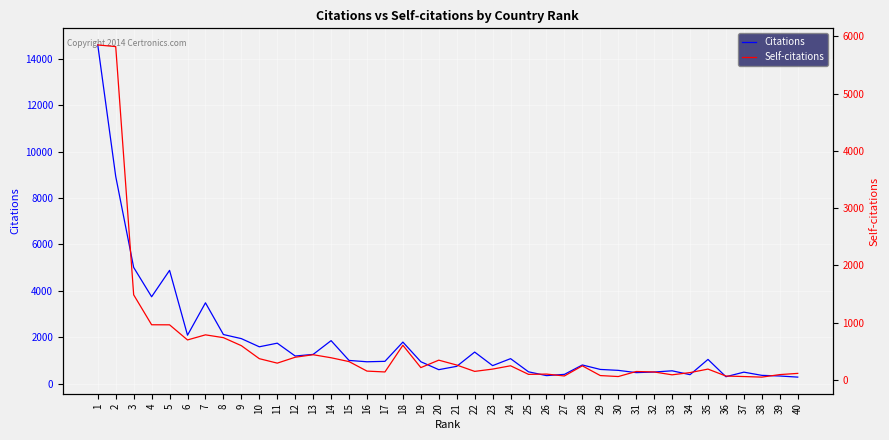

At which label does Self-citations first exceed 248?

1